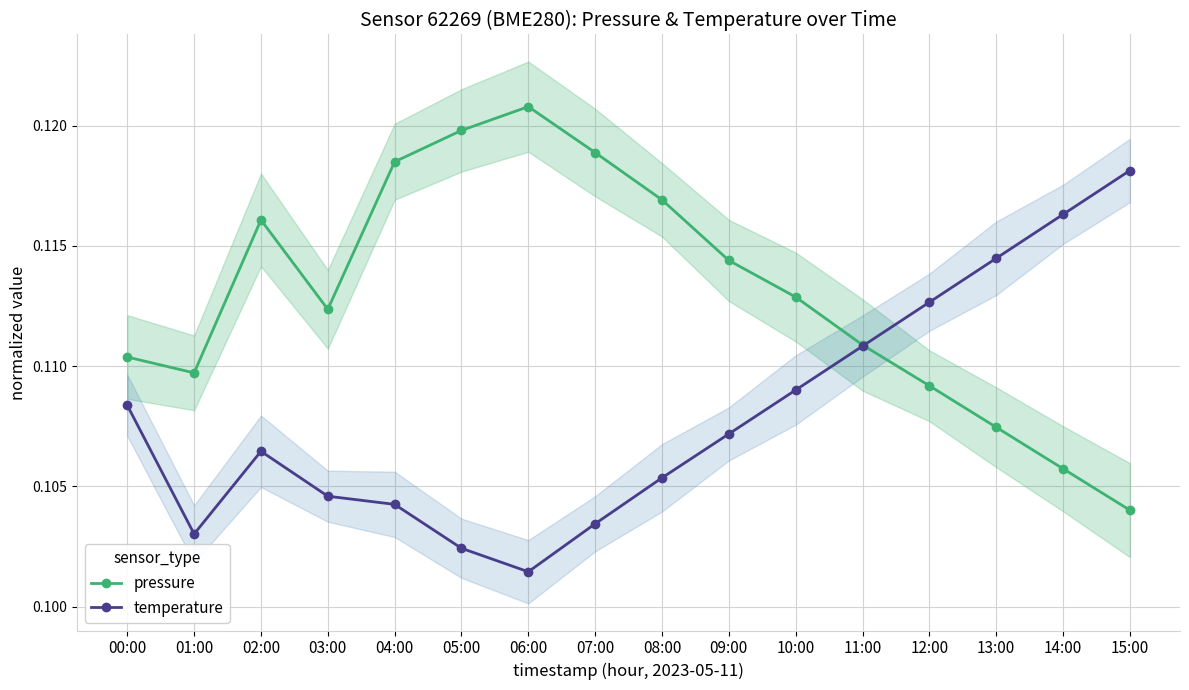

True or false: pressure and temperature intersect in this chart.

True